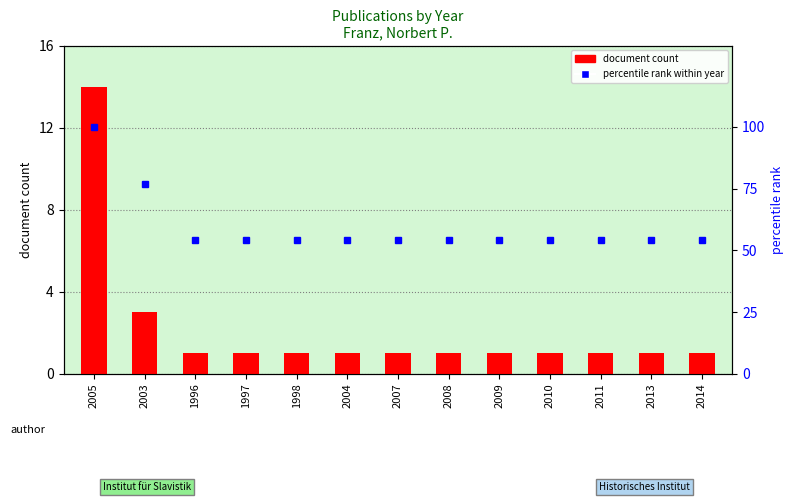

Reading left to right, transcribe all the data shown in this chart.

14	3	1	1	1	1	1	1	1	1	1	1	1